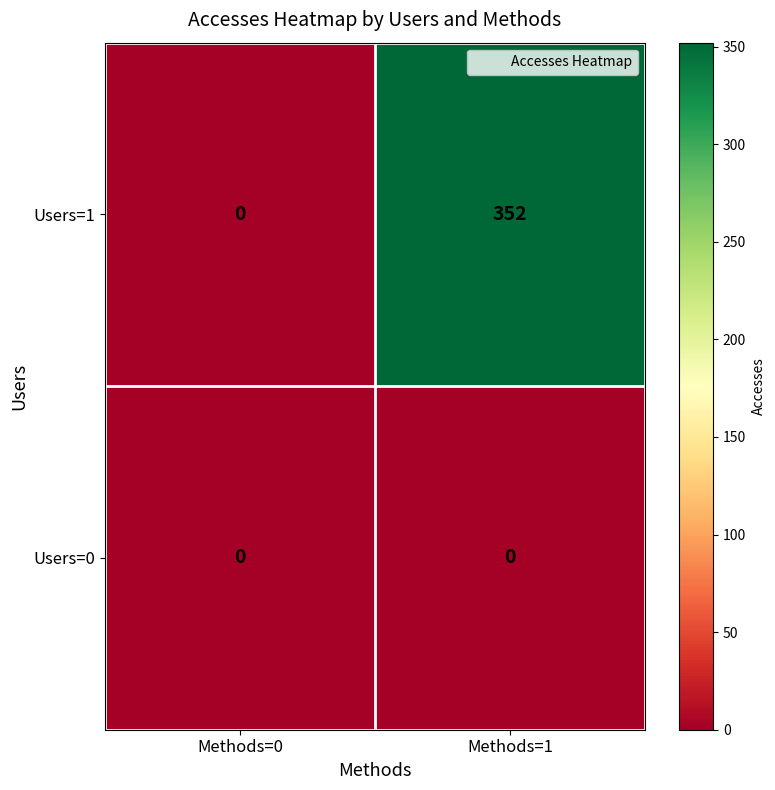

Which series has the largest range (max minus min)?

Users=1